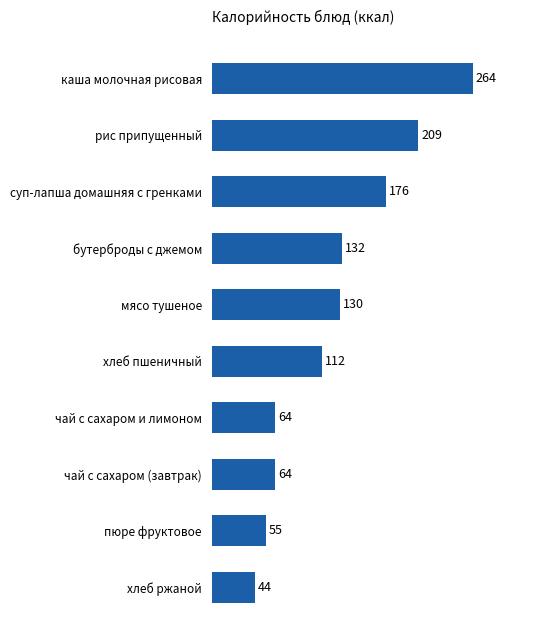

What position from the top is чай с сахаром и лимоном?

7